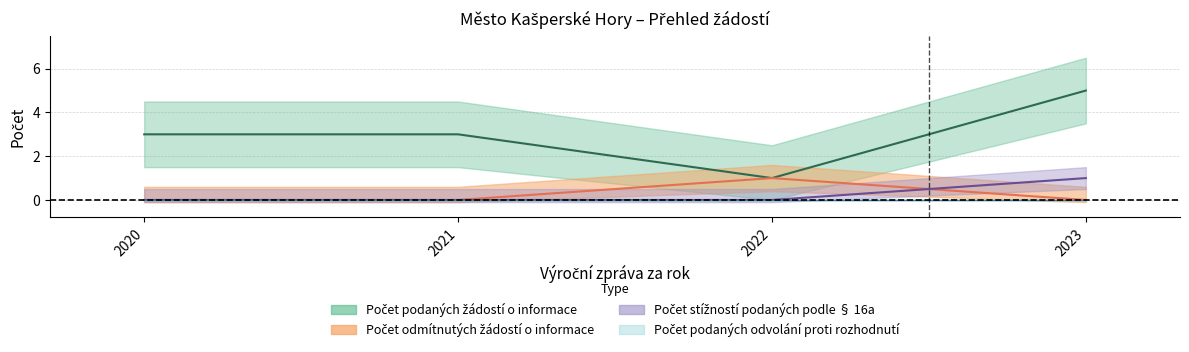

Reading right to left, list all the values displayed in this chart.

Počet podaných žádostí o informace: 5	1	3	3
Počet odmítnutých žádostí o informace: 0	1	0	0
Počet stížností podaných podle § 16a: 1	0	0	0